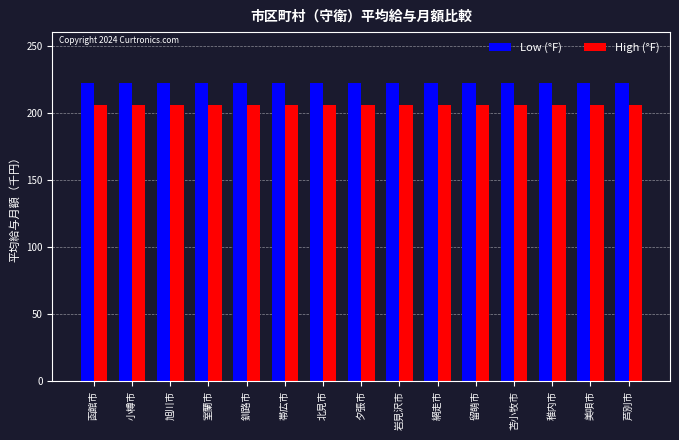

What is the difference between the highest and lowest values at 旭川市?

16.5